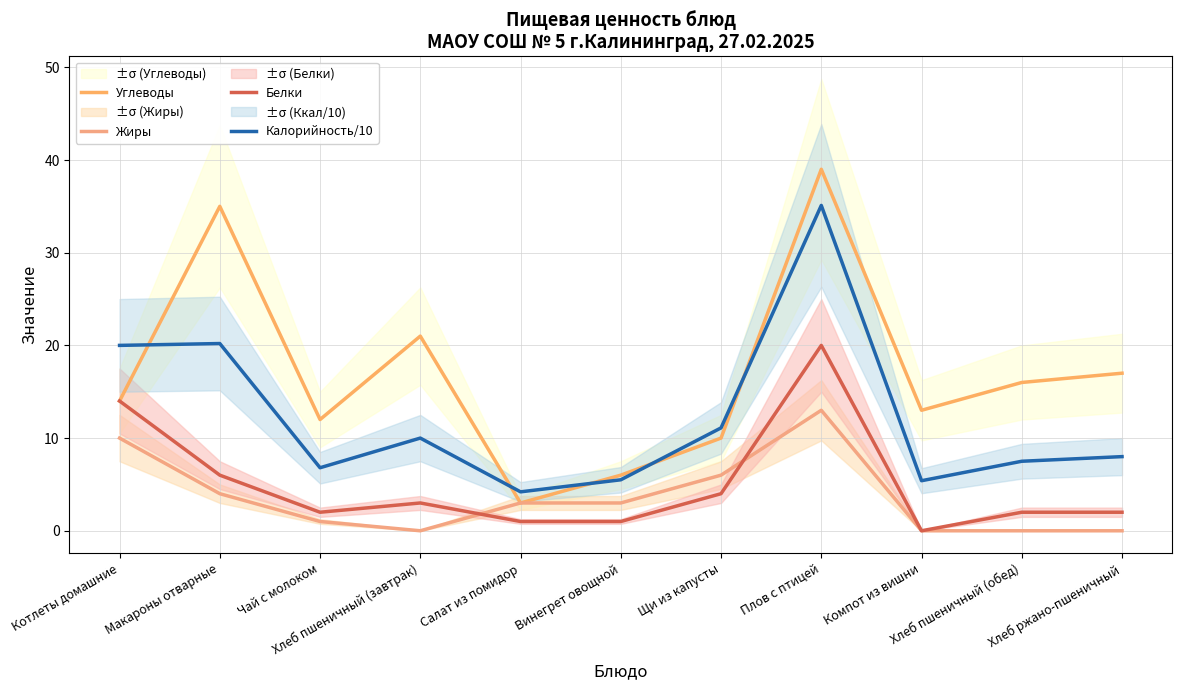

What is the sum of the Белки values at Хлеб пшеничный (завтрак) and Щи из капусты?

7.0